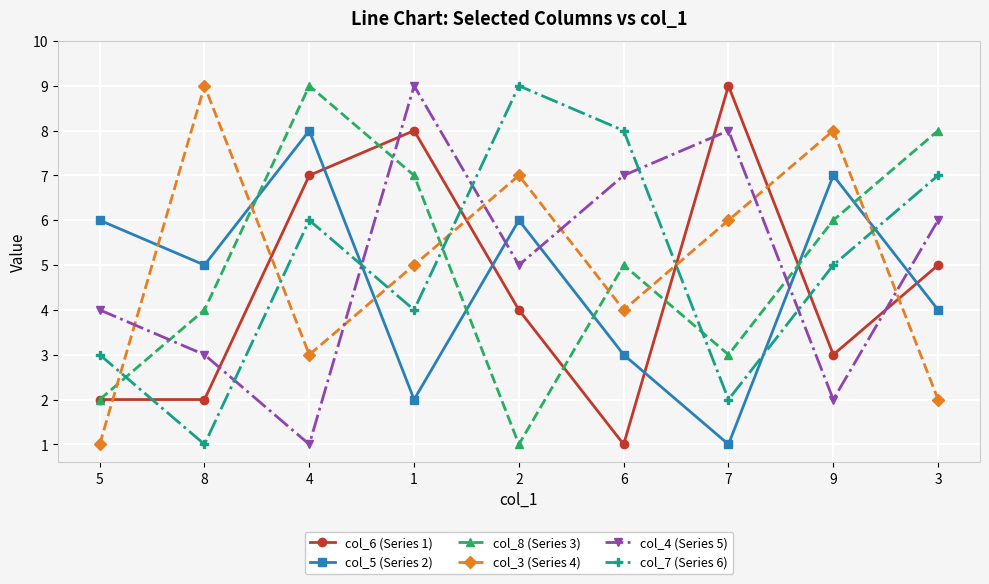

At 6, list the series in order from largest to smallest.

col_7 (Series 6), col_4 (Series 5), col_8 (Series 3), col_3 (Series 4), col_5 (Series 2), col_6 (Series 1)